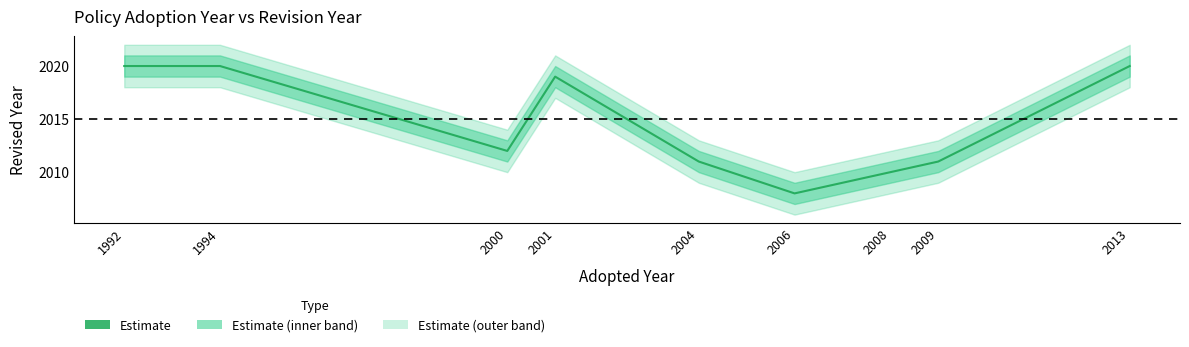

How many points are higher than both their immediate neighbors (excluding endpoints)?

1